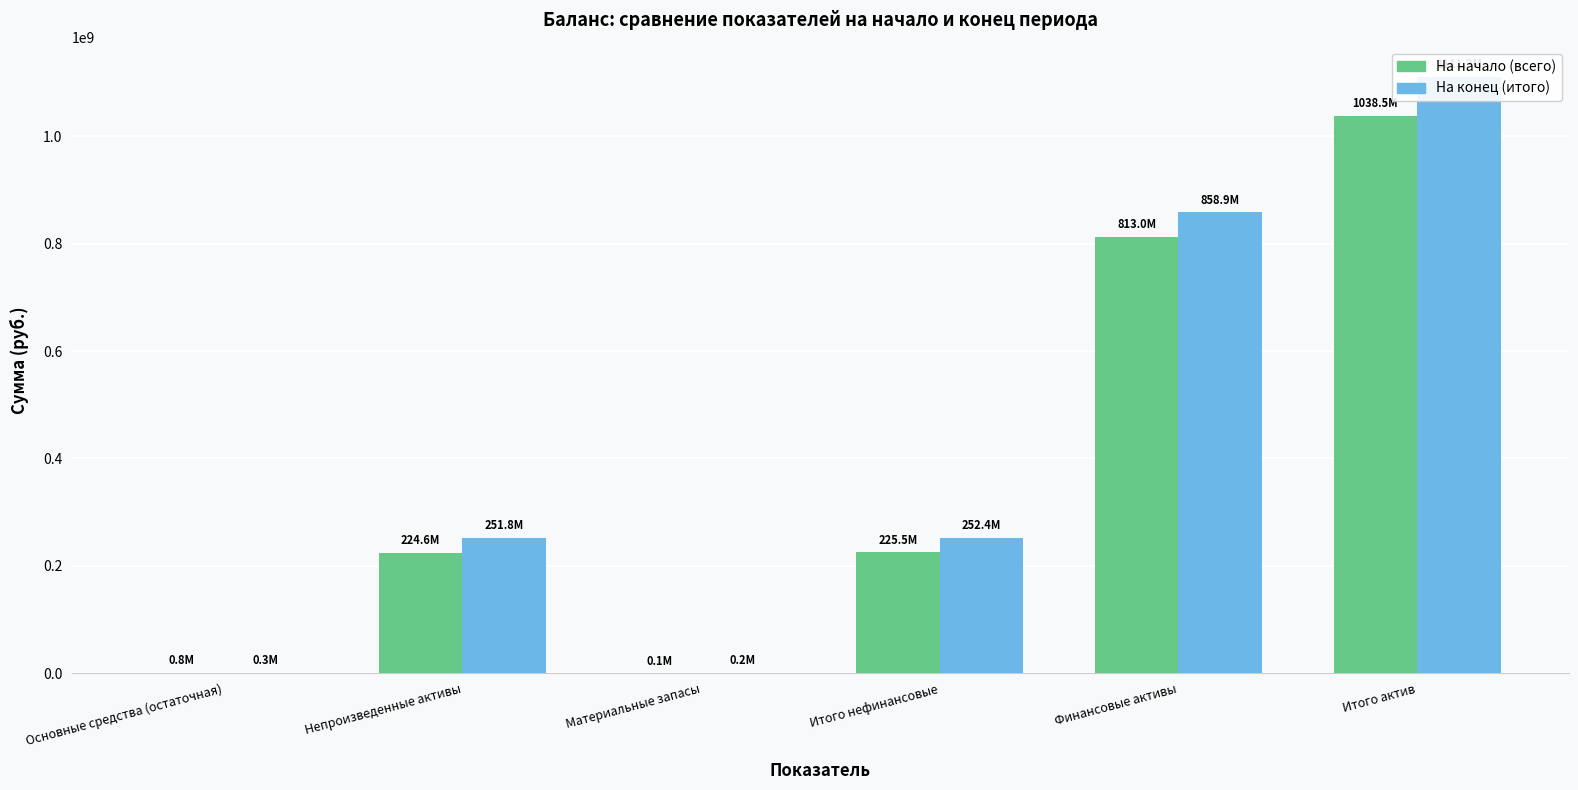

Between Основные средства (остаточная) and Итого актив, which series saw the biggest shift?

На конец (итого)